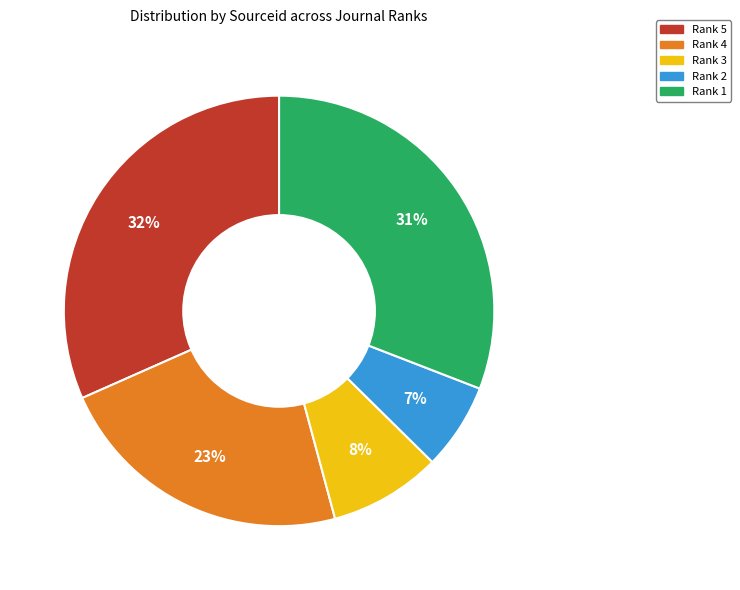

Between Rank 5 and Rank 2, which is larger?

Rank 5